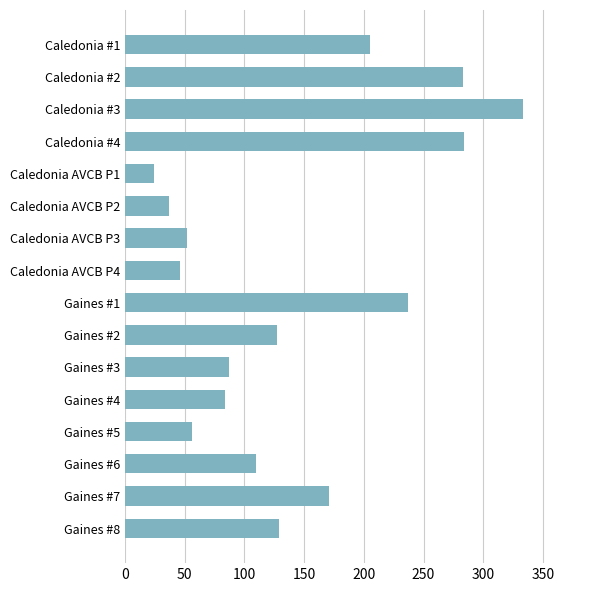

Read the value at Caledonia #3, to the nearest 5.

335